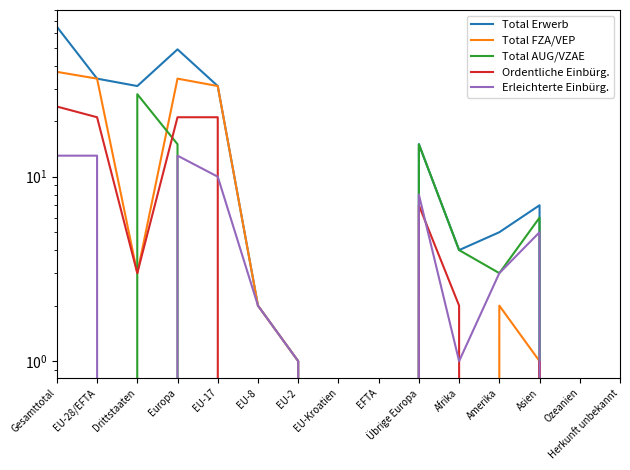

Reading right to left, list all the values displayed in this chart.

Total Erwerb: 0	0	7	5	4	15	0	0	1	2	31	49	31	34	65
Total FZA/VEP: 0	0	1	2	0	0	0	0	1	2	31	34	3	34	37
Total AUG/VZAE: 0	0	6	3	4	15	0	0	0	0	0	15	28	0	28
Ordentliche Einbürg.: 0	0	1	0	2	7	0	0	0	0	21	21	3	21	24
Erleichterte Einbürg.: 0	0	5	3	1	8	0	0	1	2	10	13	0	13	13